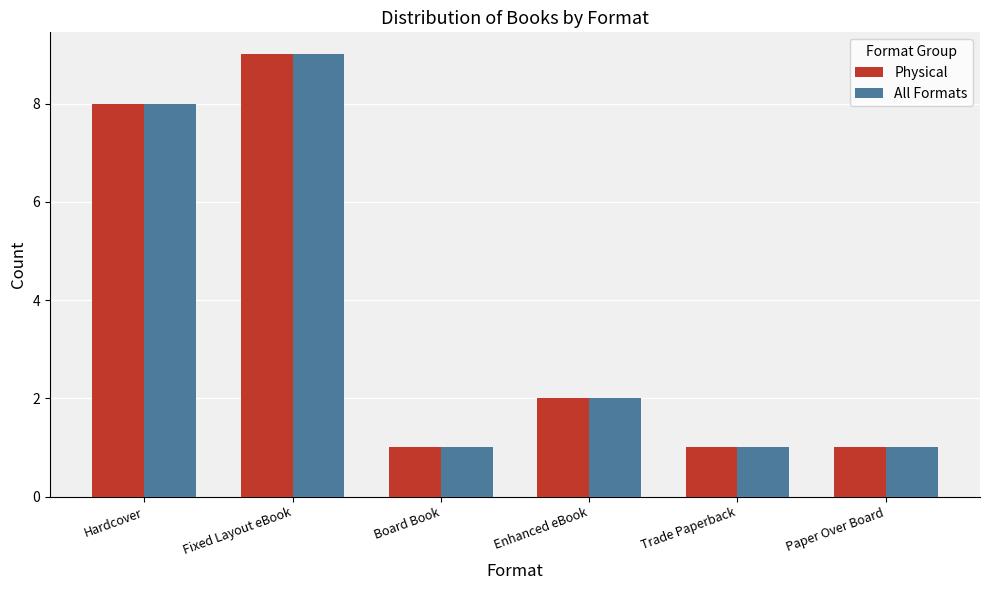

Read the All Formats value at Enhanced eBook.

2